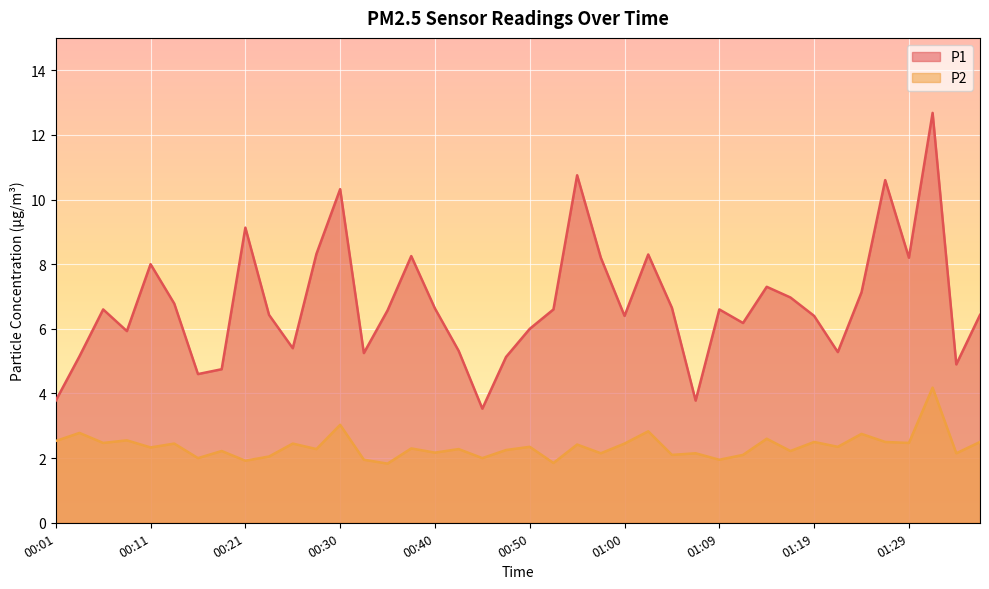

How many values in the P2 series exceed 2?

33